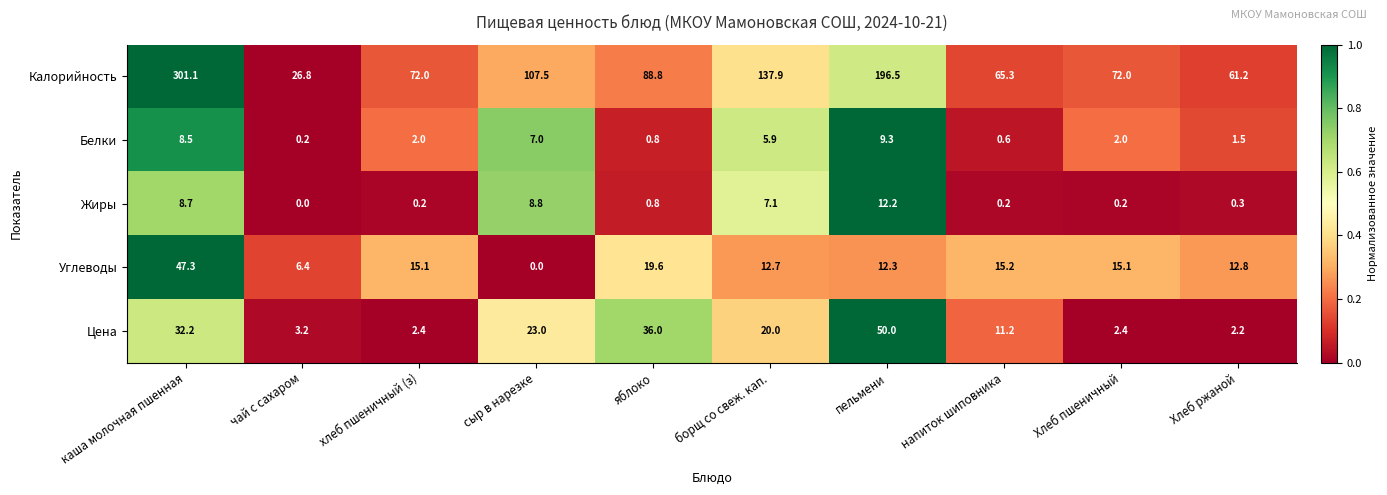

The Белки series shows 3.1 at хлеб пшеничный (з). True or false?

False